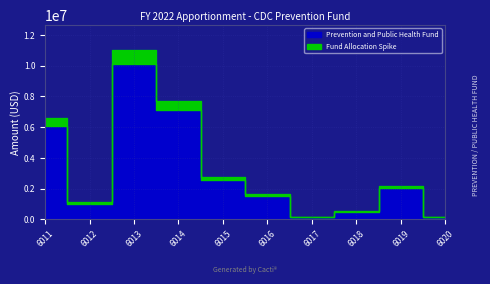

What is the change in value from 6018 to 6019?

+1650000